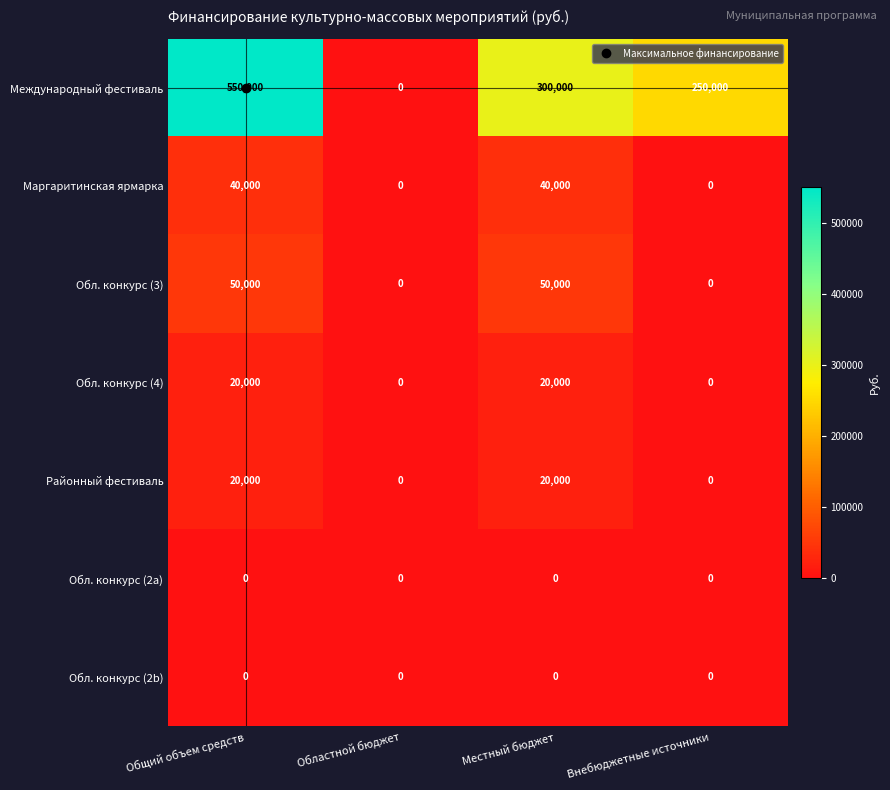

What is the highest value of the Районный фестиваль series?

20000